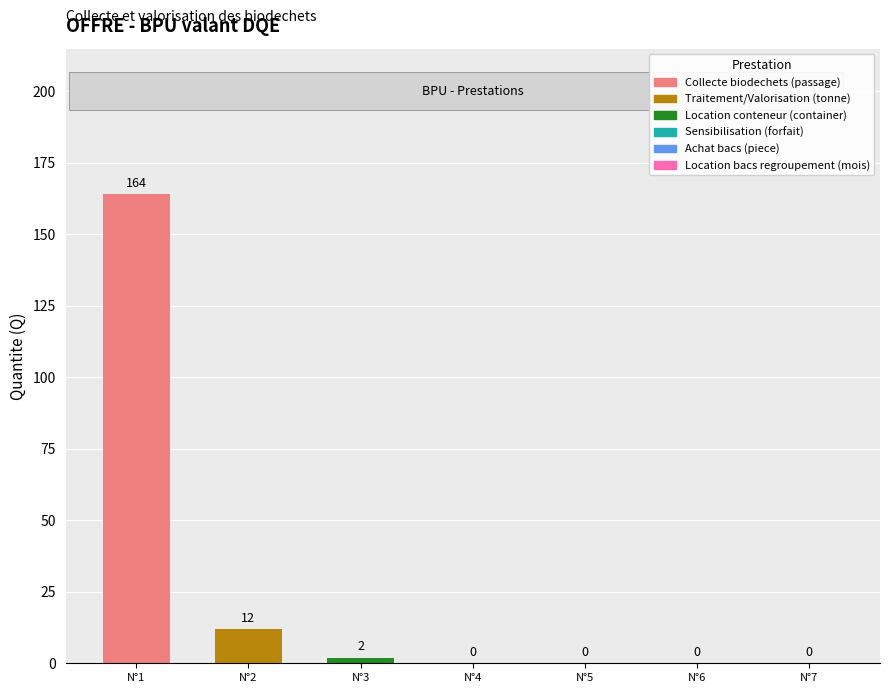

What is the sum of all values?

178